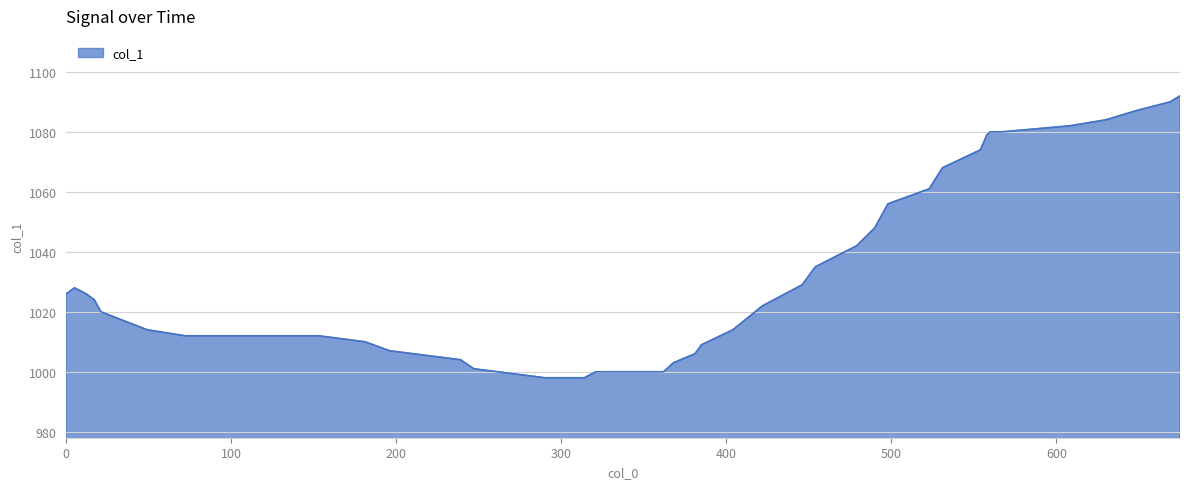

What is the difference between the maximum and minimum values?

94